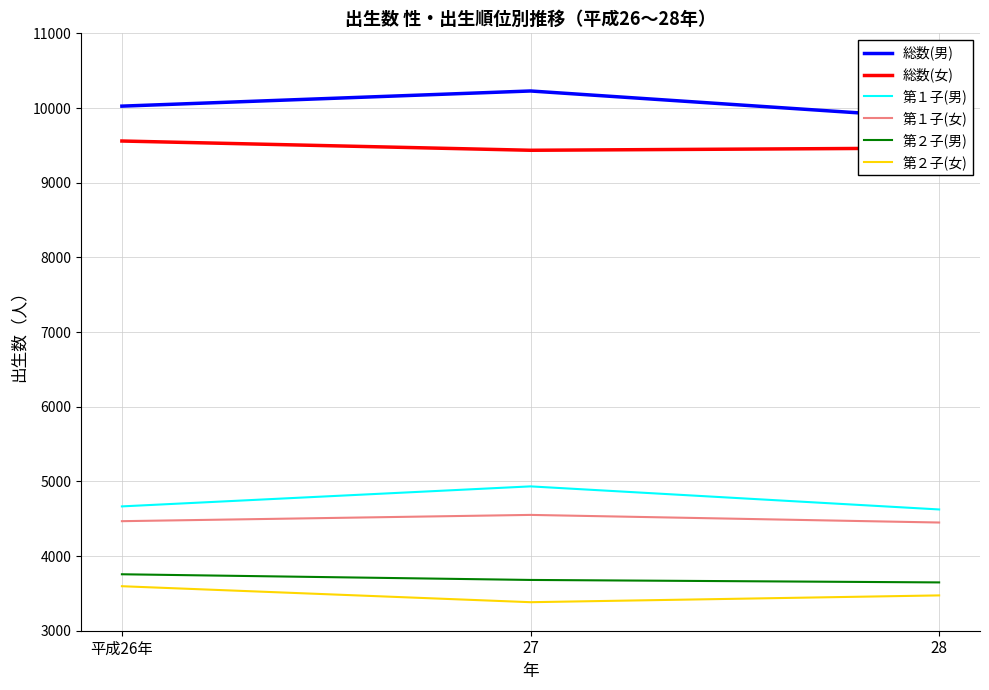

What is the greatest value displayed?

10228